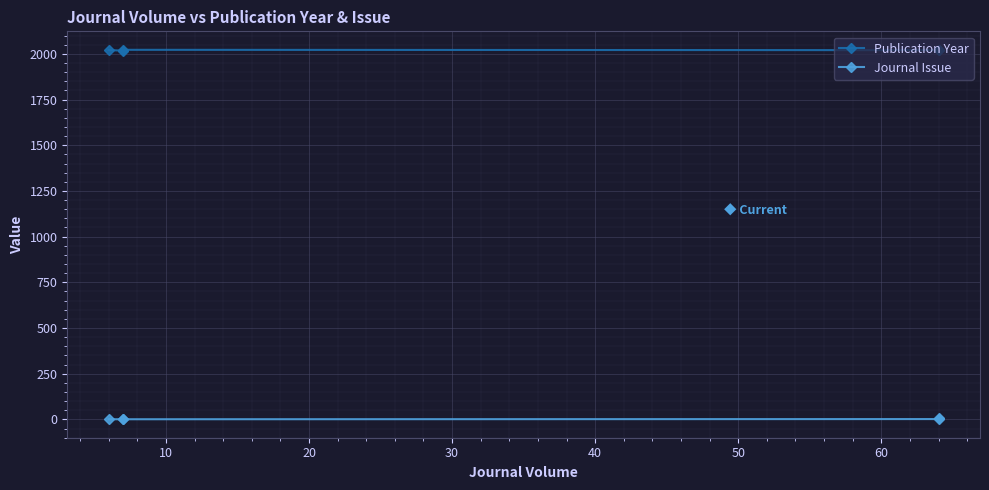

The Journal Issue series shows 15 at 40. True or false?

False